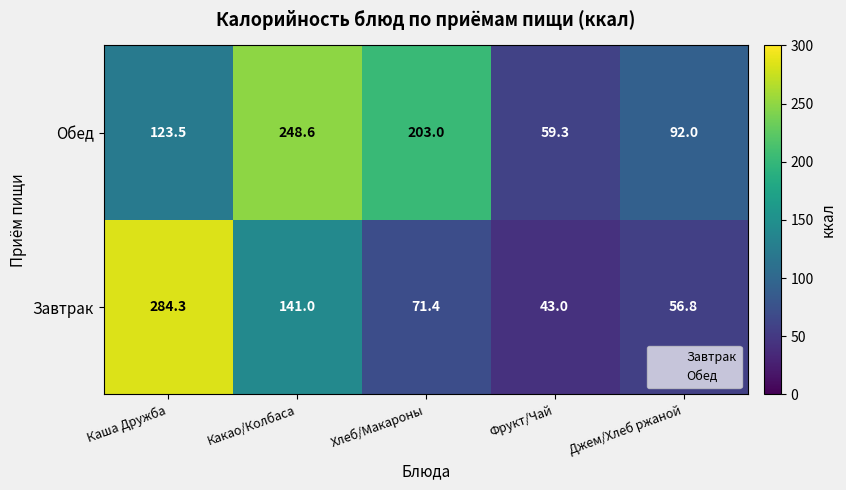

True or false: Завтрак has a value of 19.0 at Хлеб/Макароны.

False